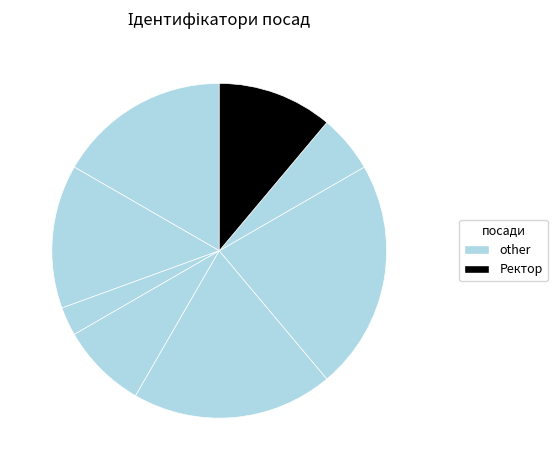

Count the number of slices in the pie.

8